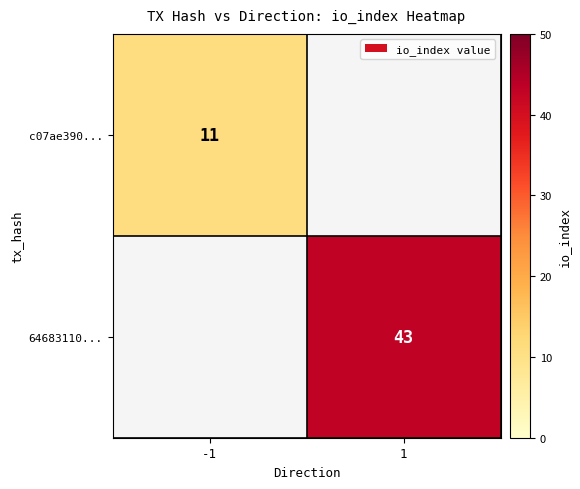

Is it true that c07ae390... equals 5 at -1?

False